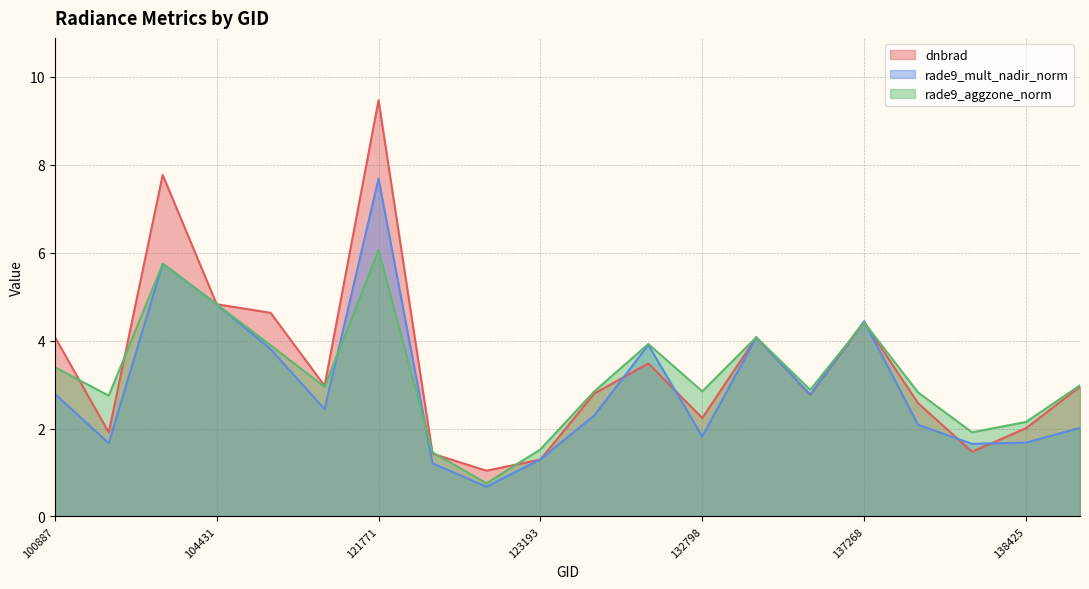

Is it true that rade9_aggzone_norm equals 3.1 at 138230?

False